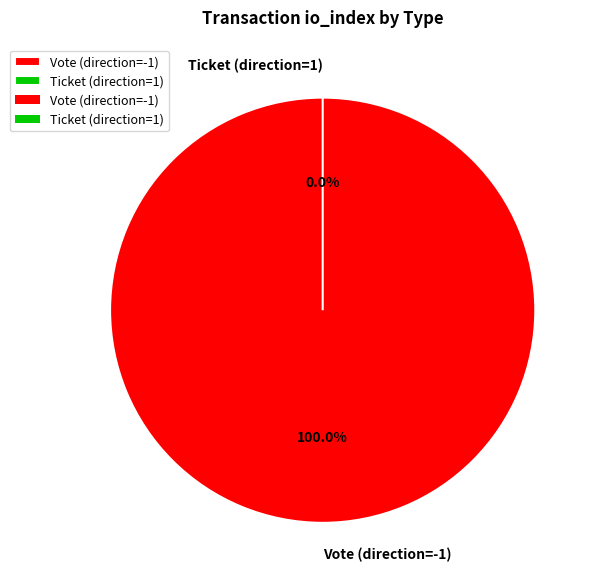

What is the change in value from Vote (direction=-1) to Ticket (direction=1)?

-1